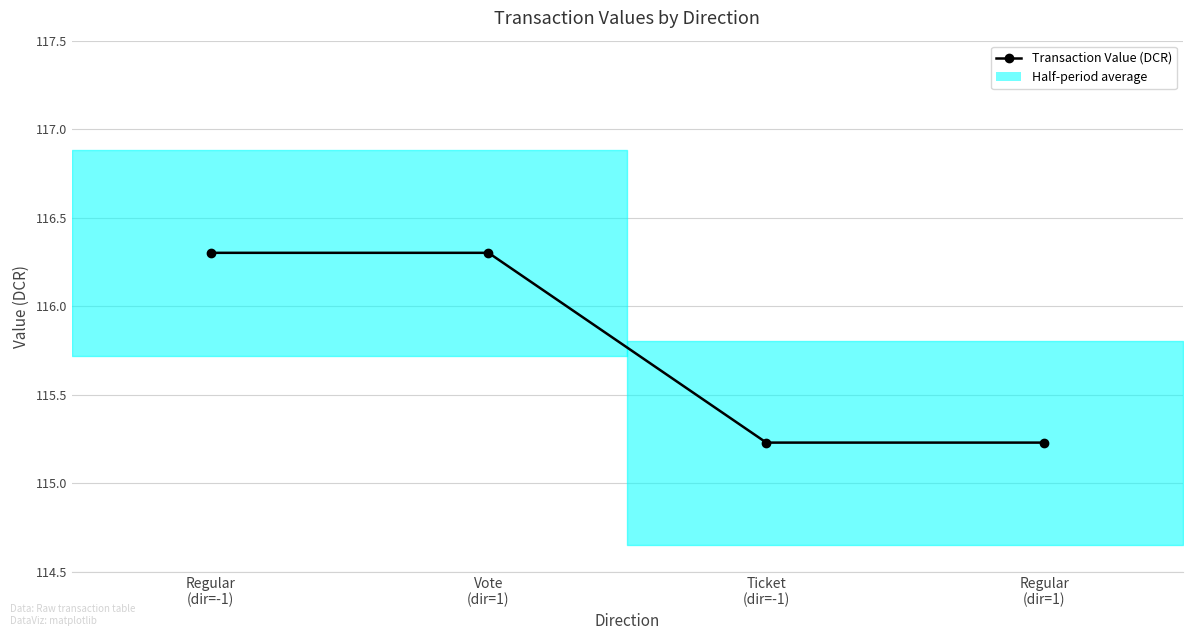

Reading left to right, extract all data points from this chart.

Regular
(dir=-1)=116.3	Vote
(dir=1)=116.3	Ticket
(dir=-1)=115.2	Regular
(dir=1)=115.2